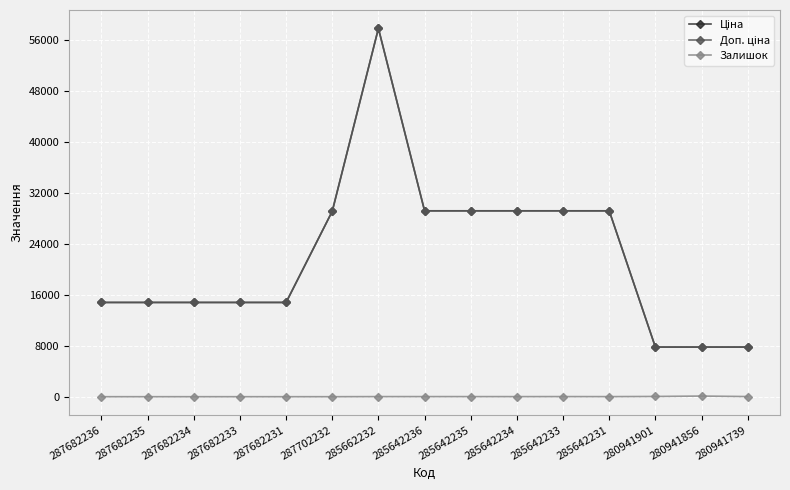

True or false: Залишок and Ціна intersect in this chart.

False